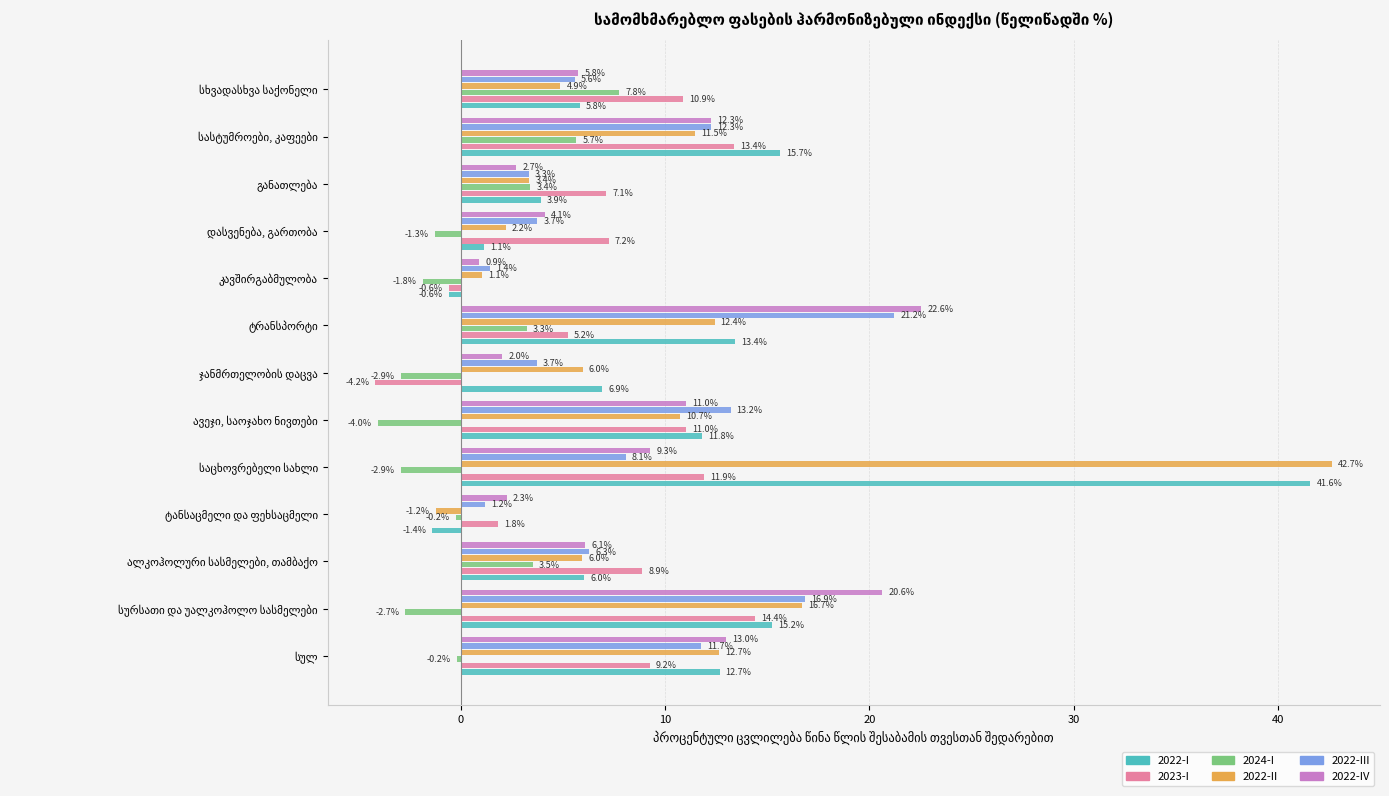

Which series has the largest total across all categories?

2022-I